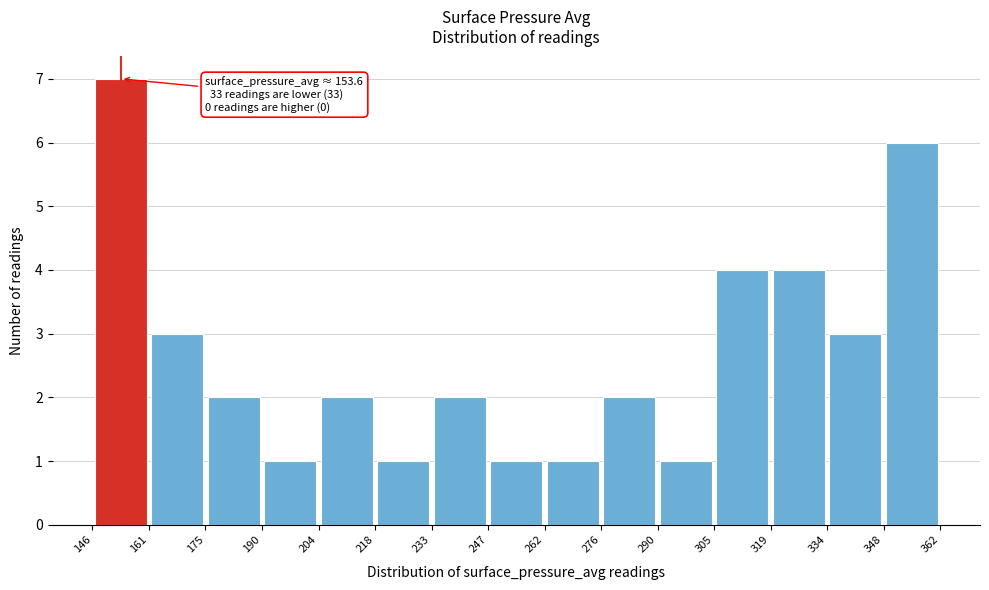

Which range on the x-axis has the tallest bar?

146 to 161